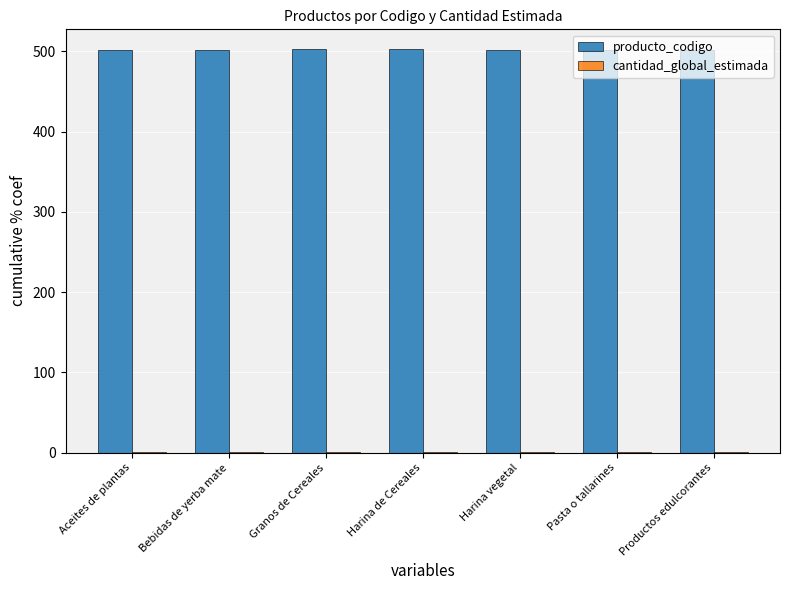

What is the total value across all series at Harina de Cereales?

503.2